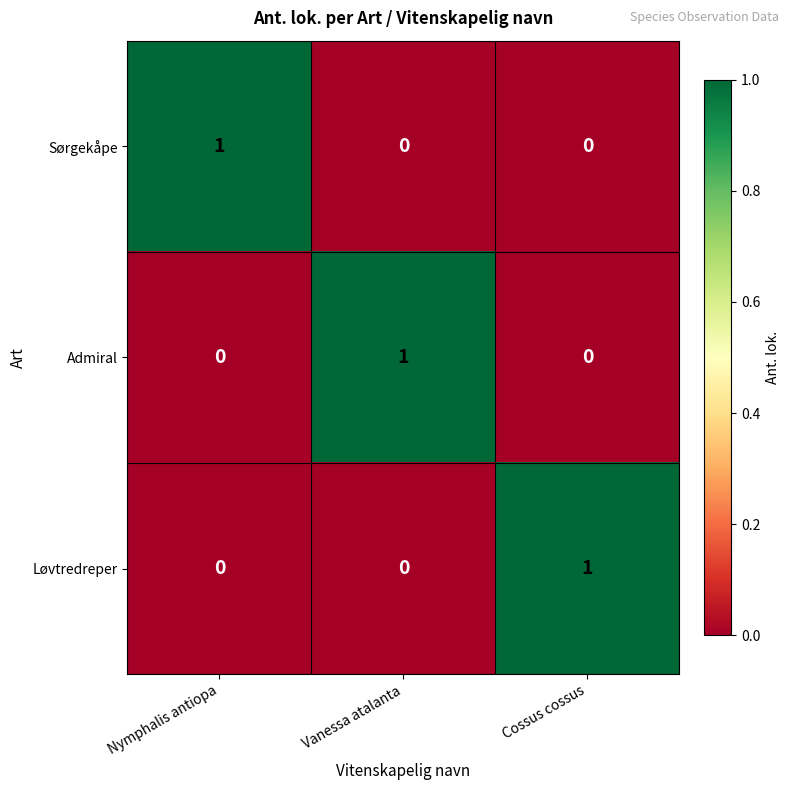

At how many categories does at least one series exceed 0?

3